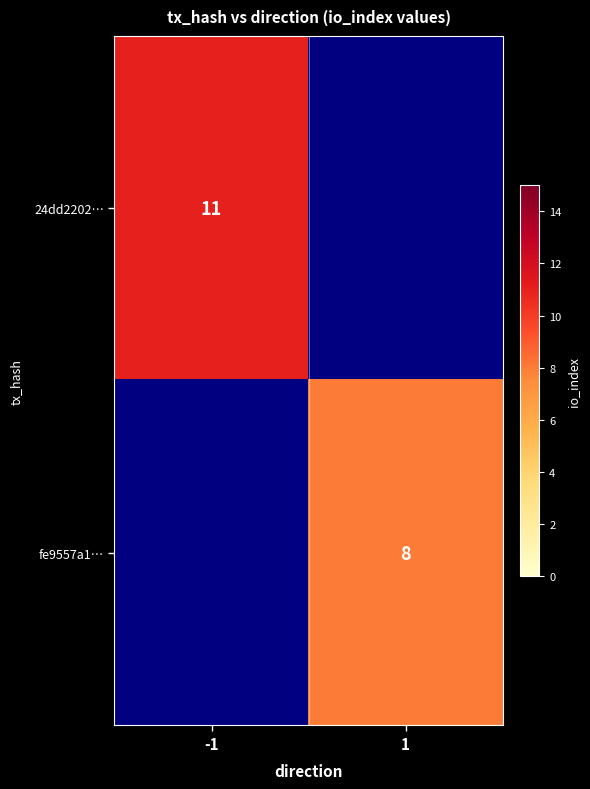

True or false: 24dd2202… has a value of 16 at -1.

False